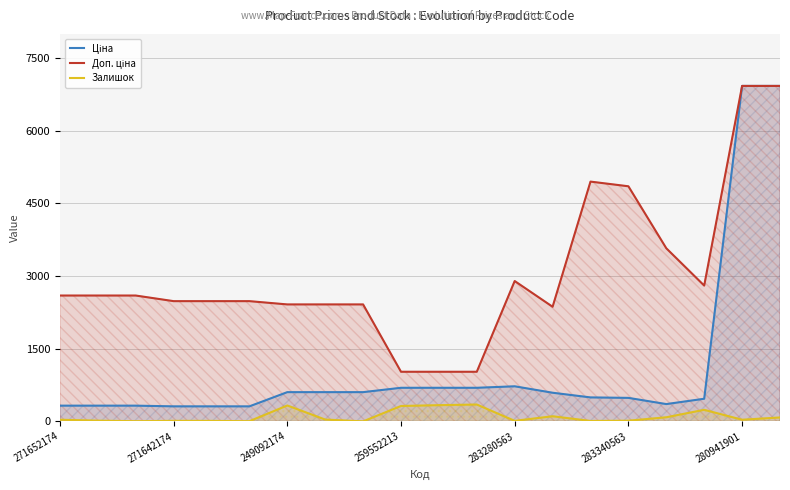

What is the difference between the second highest and minimum values in the Залишок series?

335.0